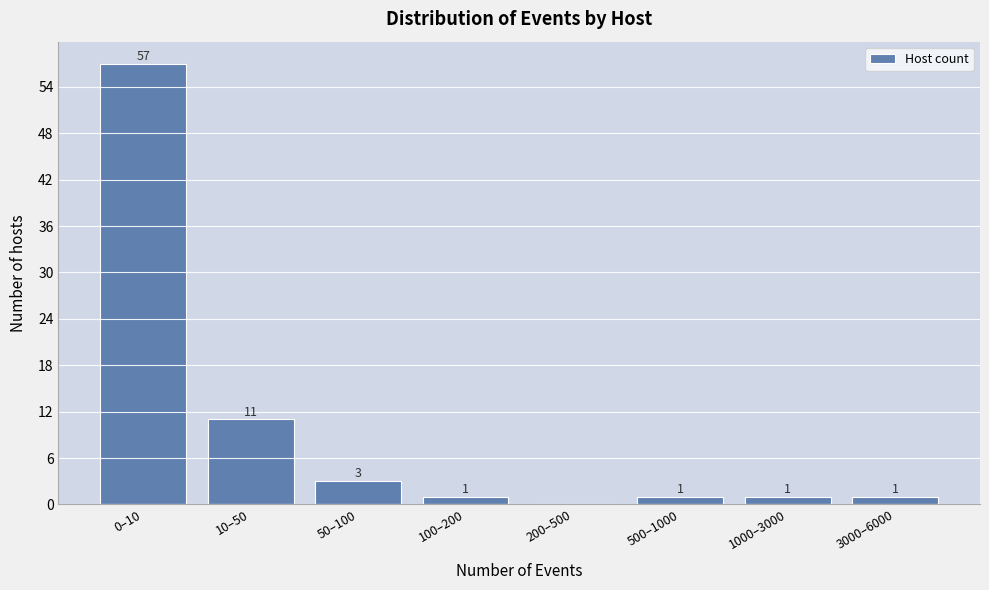

Reading left to right, extract all data points from this chart.

0–10=57	10–50=11	50–100=3	100–200=1	200–500=0	500–1000=1	1000–3000=1	3000–6000=1